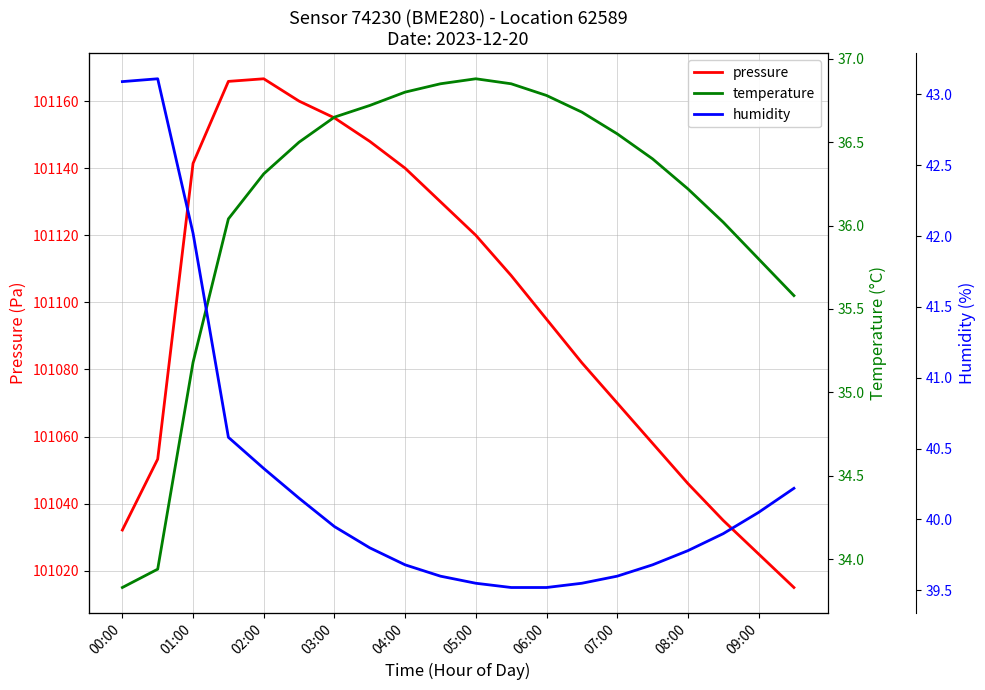

True or false: pressure and temperature cross at least once.

False